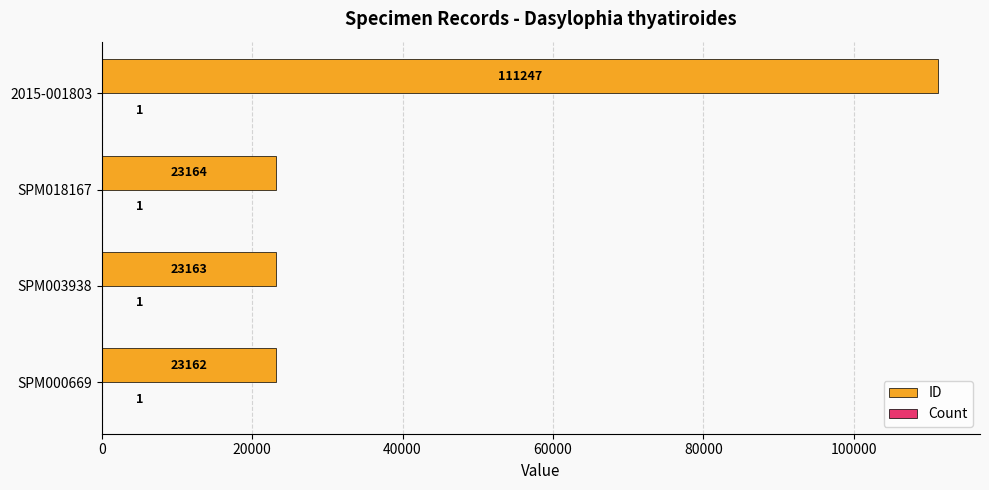

Read the ID value at SPM018167, to the nearest 100.

23200